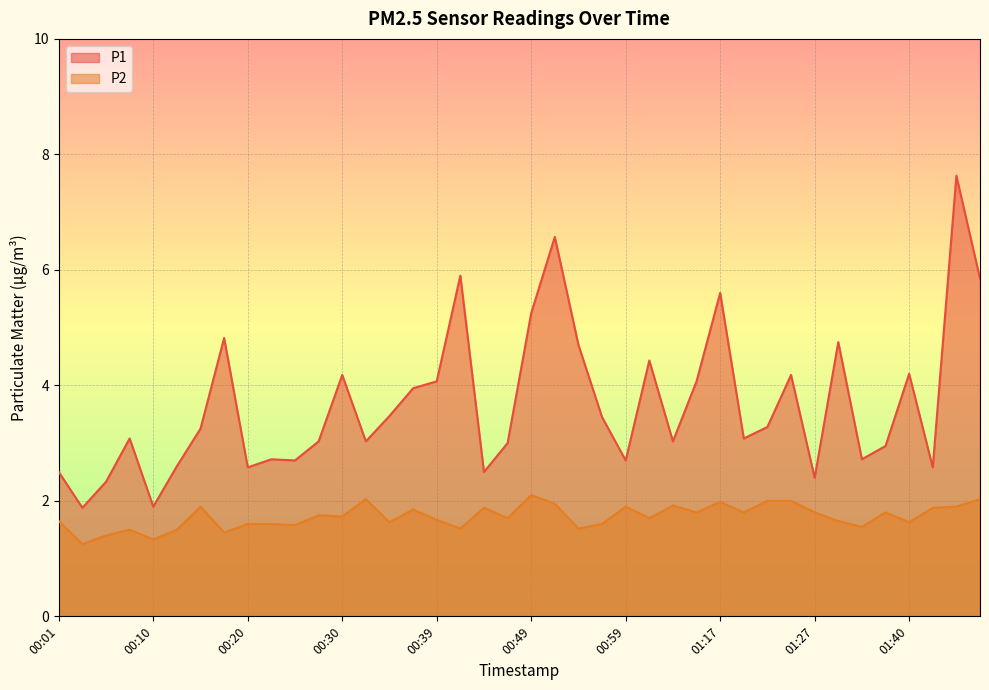

True or false: P2 and P1 cross at least once.

False